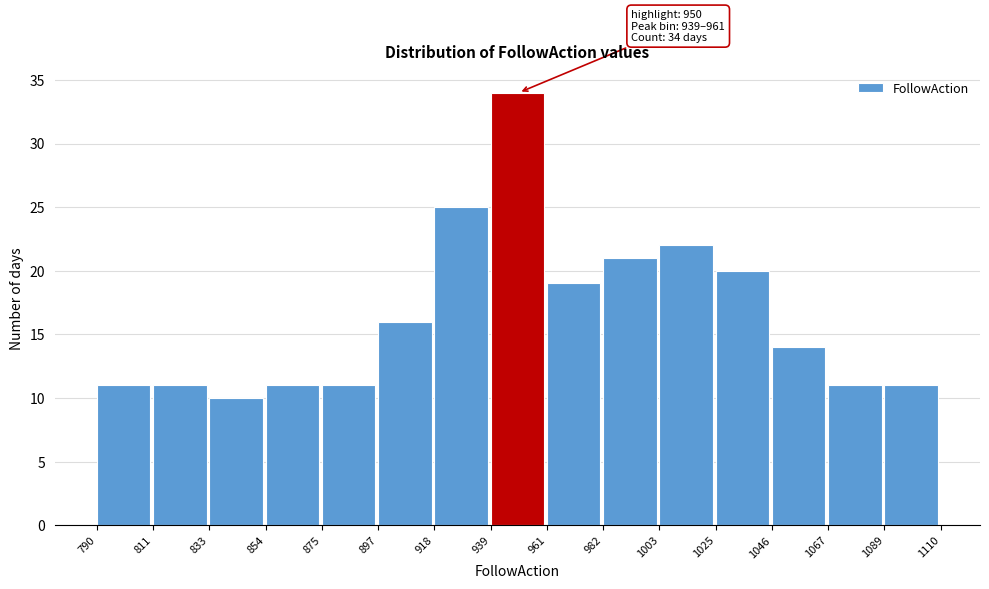

Over which range of the x-axis is the bar tallest?

939 to 961